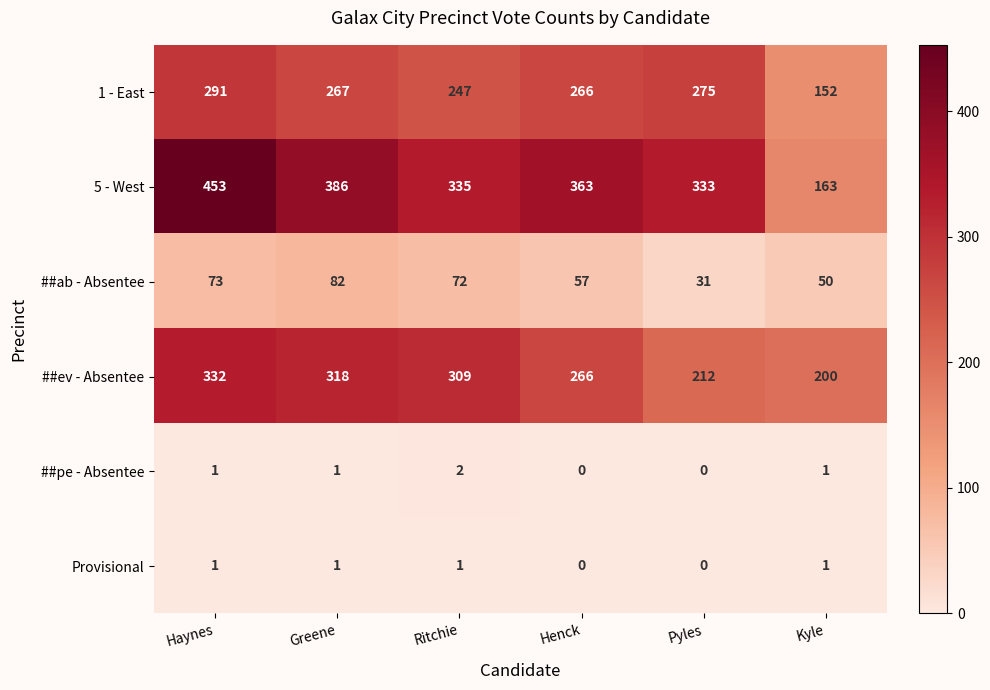

Count the number of categories in the chart.

6